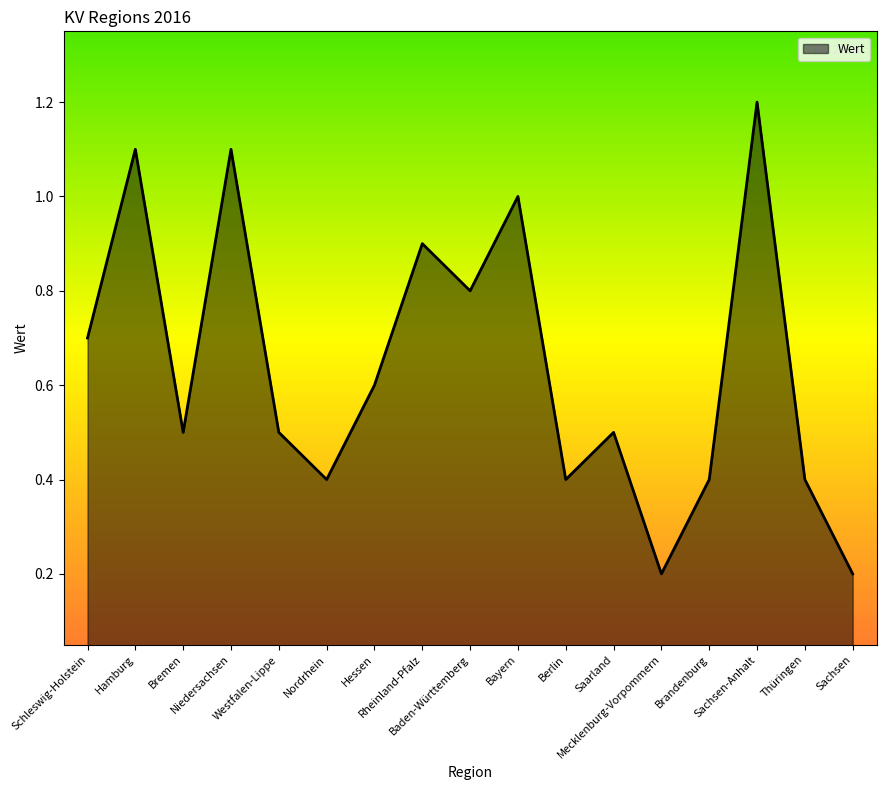

How many lines are shown in the chart?

1